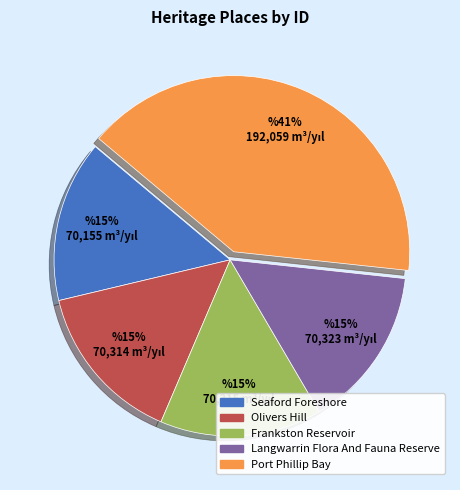

Which category has the biggest portion of the pie?

Port Phillip Bay